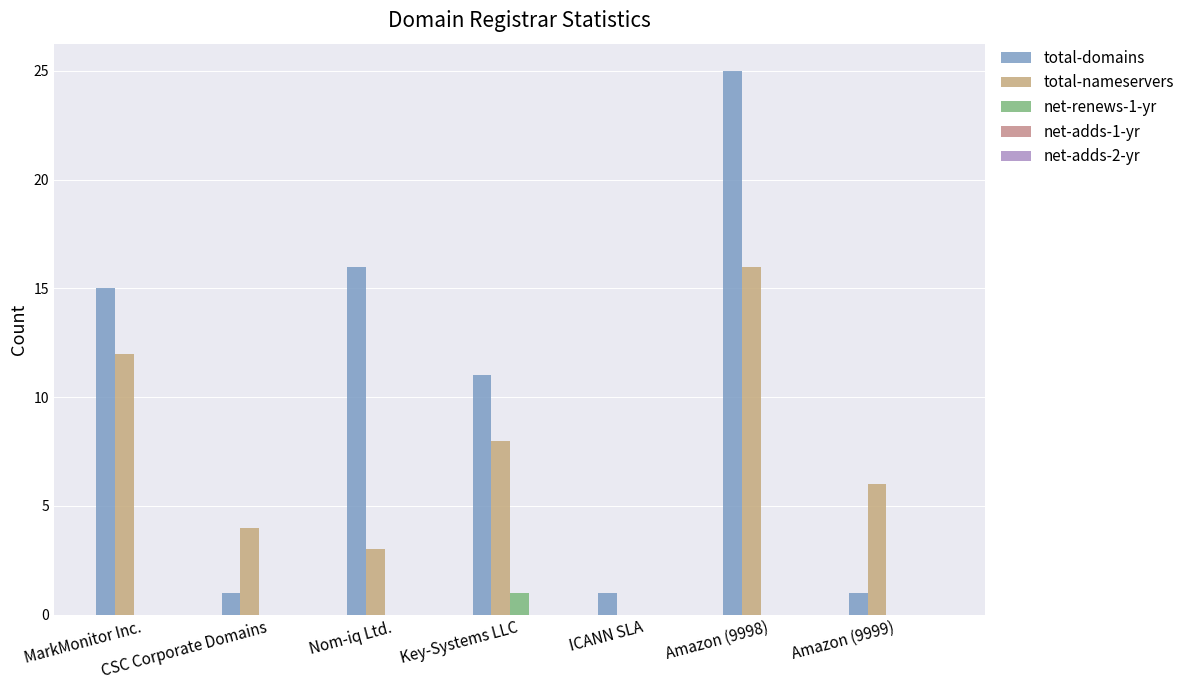

Between MarkMonitor Inc. and Amazon (9998), which is larger?

Amazon (9998)